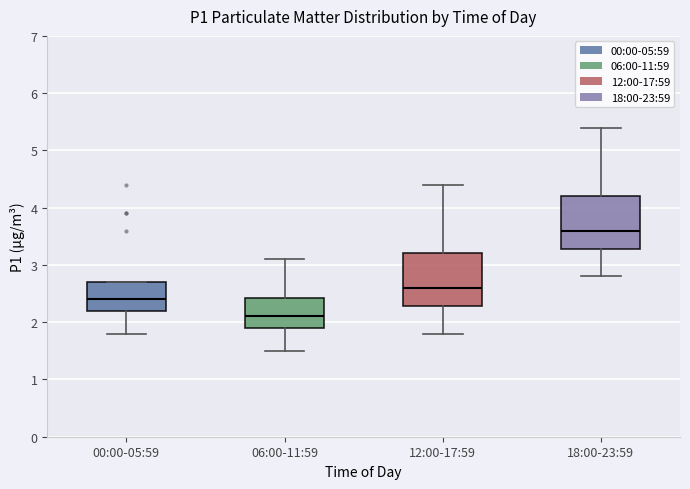

Reading left to right, transcribe this box plot: for each box, give where its median line is, the range the box spans, and where its two whiskers end, as read against the y-axis. The values are not printed on the chart, so give them approximately, as read against the axis.

00:00-05:59: median 2.4, box 2.2 to 2.7, whiskers 1.8 to 2.7
06:00-11:59: median 2.1, box 1.9 to 2.4, whiskers 1.5 to 3.1
12:00-17:59: median 2.6, box 2.3 to 3.2, whiskers 1.8 to 4.4
18:00-23:59: median 3.6, box 3.3 to 4.2, whiskers 2.8 to 5.4